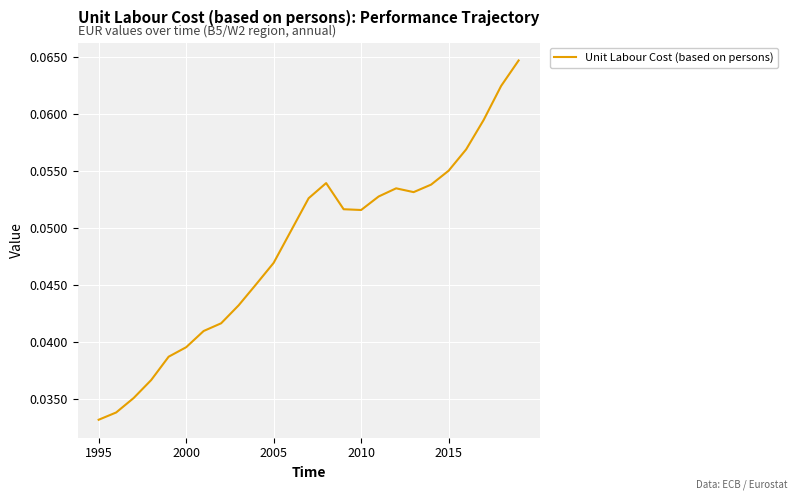

What is the maximum value shown in the chart?

0.1